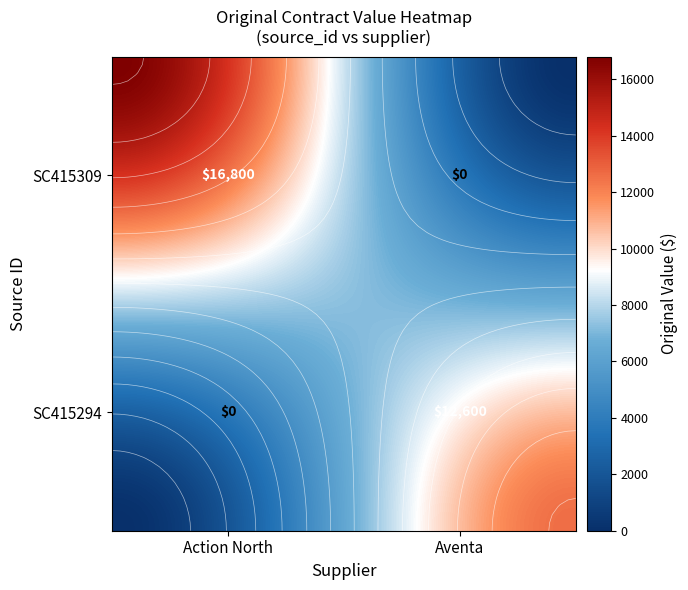

Rank the series at SC415294 from lowest to highest value.

Action North, Aventa